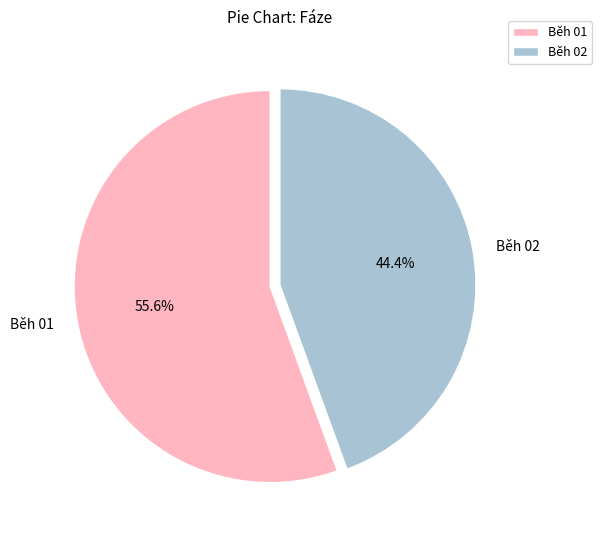

To the nearest percent, what is the average slice percentage?

50%